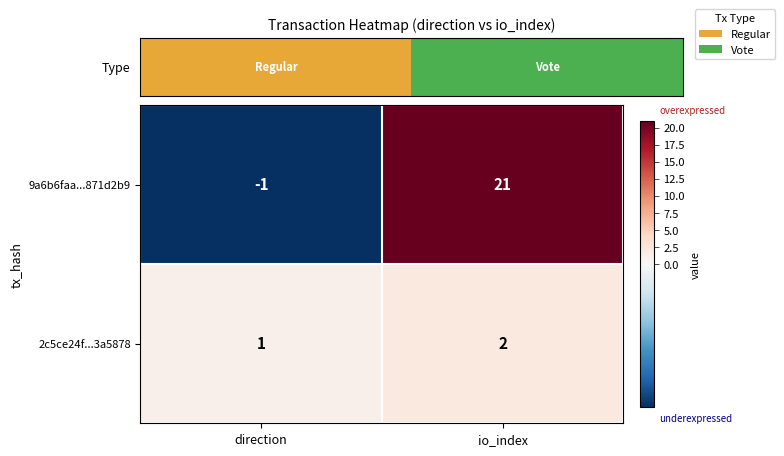

True or false: 2c5ce24f...3a5878 has a value of 0 at io_index.

False